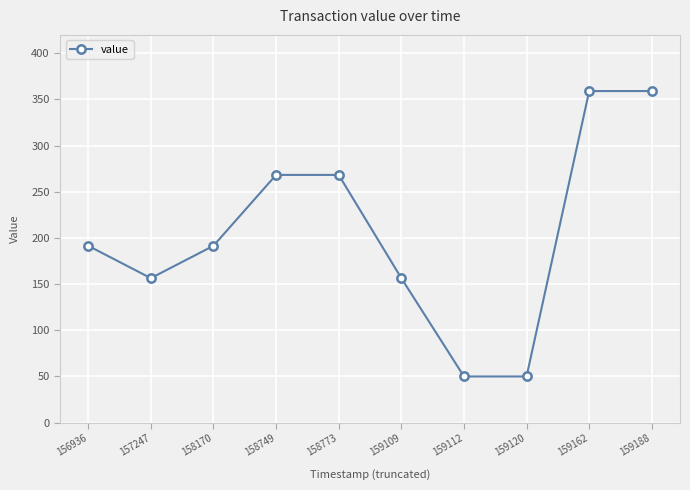

At which label does the data first exceed 191?

156936